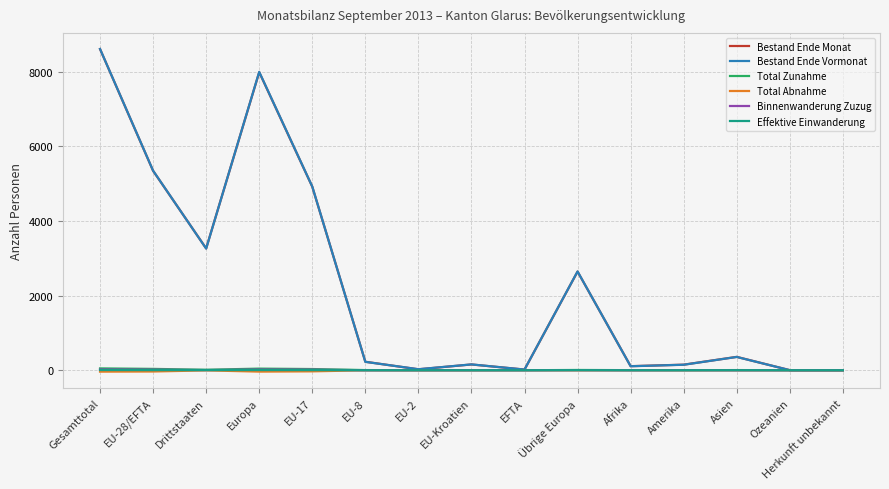

Is it true that Bestand Ende Monat equals 12069 at Gesamttotal?

False